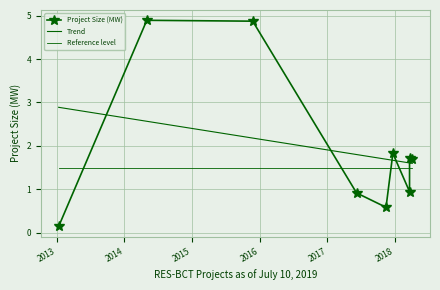

What is the approximate value at 3?

0.9